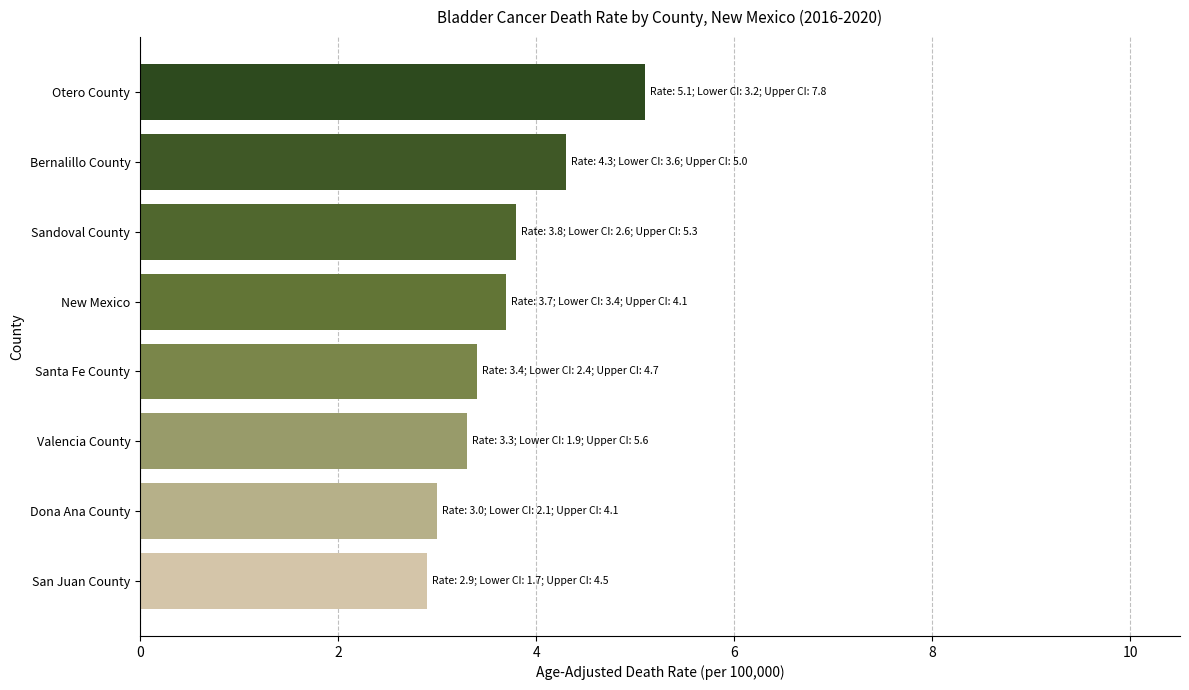

What is the minimum value shown in the chart?

2.9